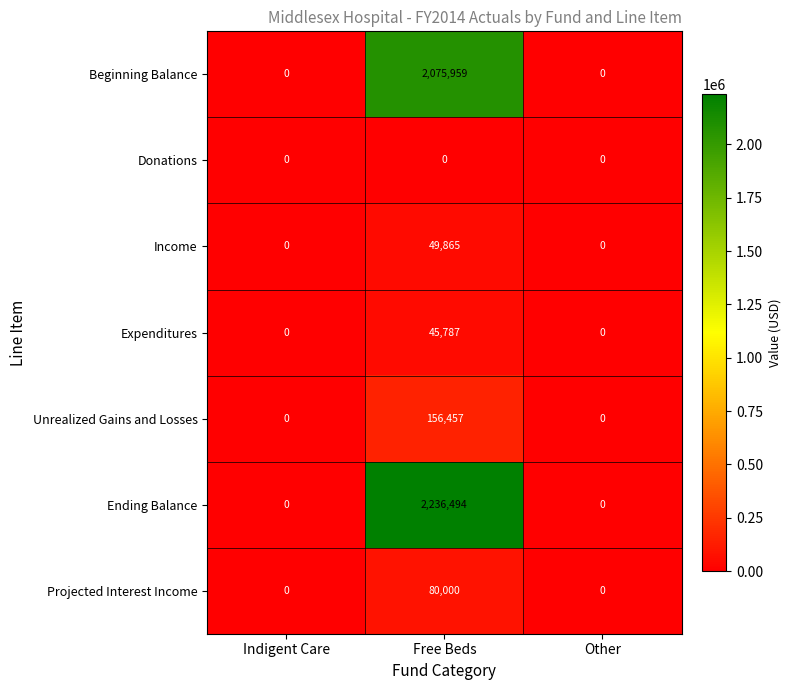

Reading left to right, extract all data points from this chart.

Beginning Balance: Indigent Care=0	Free Beds=2075959	Other=0
Donations: Indigent Care=0	Free Beds=0	Other=0
Income: Indigent Care=0	Free Beds=49865	Other=0
Expenditures: Indigent Care=0	Free Beds=45787	Other=0
Unrealized Gains and Losses: Indigent Care=0	Free Beds=156457	Other=0
Ending Balance: Indigent Care=0	Free Beds=2236494	Other=0
Projected Interest Income: Indigent Care=0	Free Beds=80000	Other=0